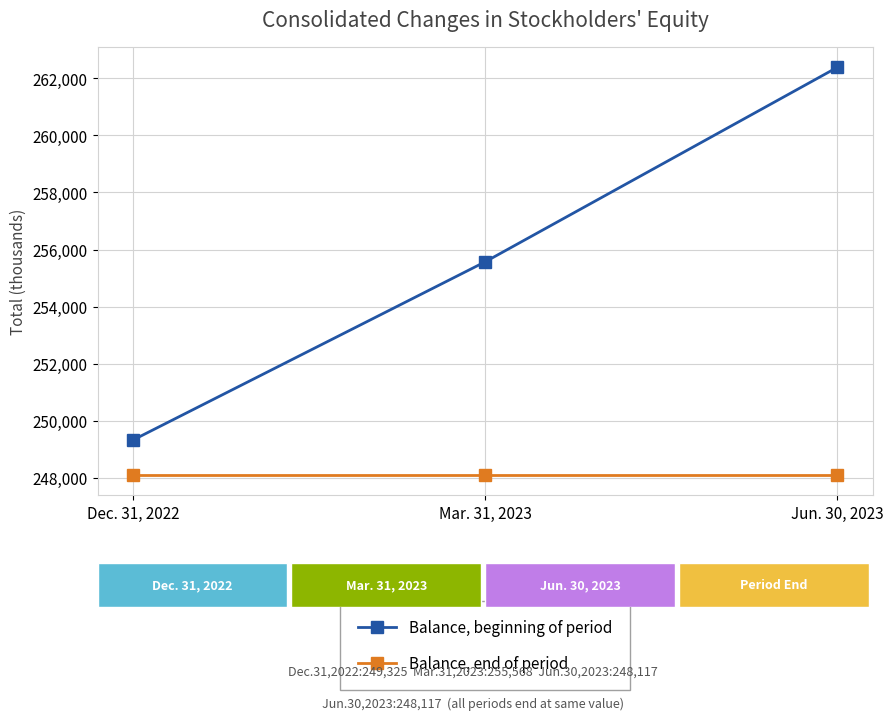

How many data points does each series have?

3